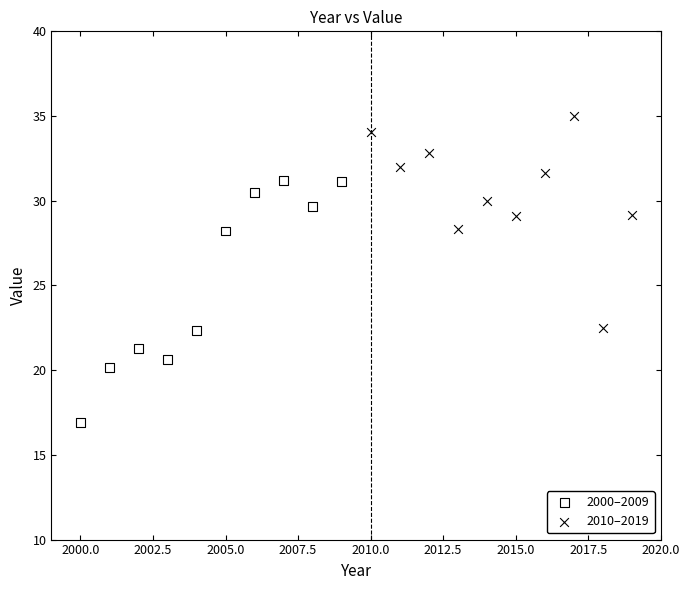

Which series reaches the maximum Y coordinate?

2010–2019